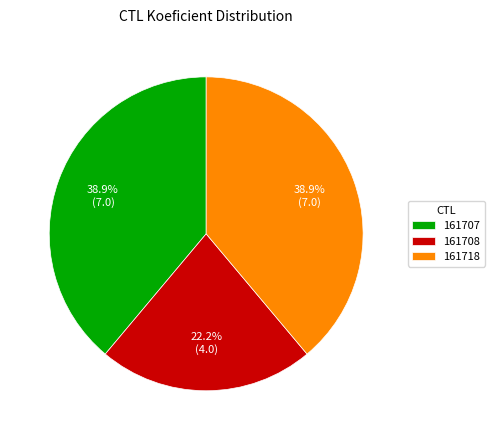

Count the number of slices in the pie.

3